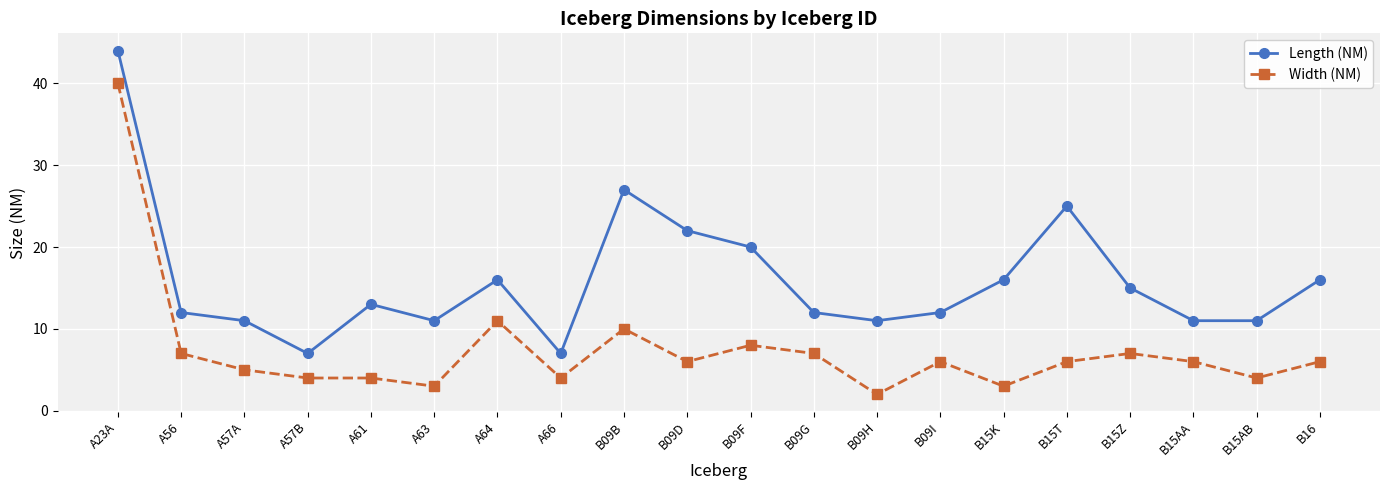

What is the total value across all series at B15T?

31